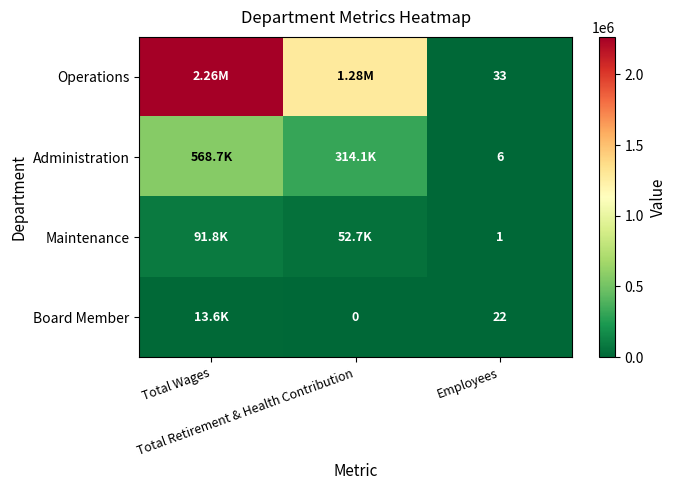

Which series changed the most between Total Wages and Total Retirement & Health Contribution?

Operations